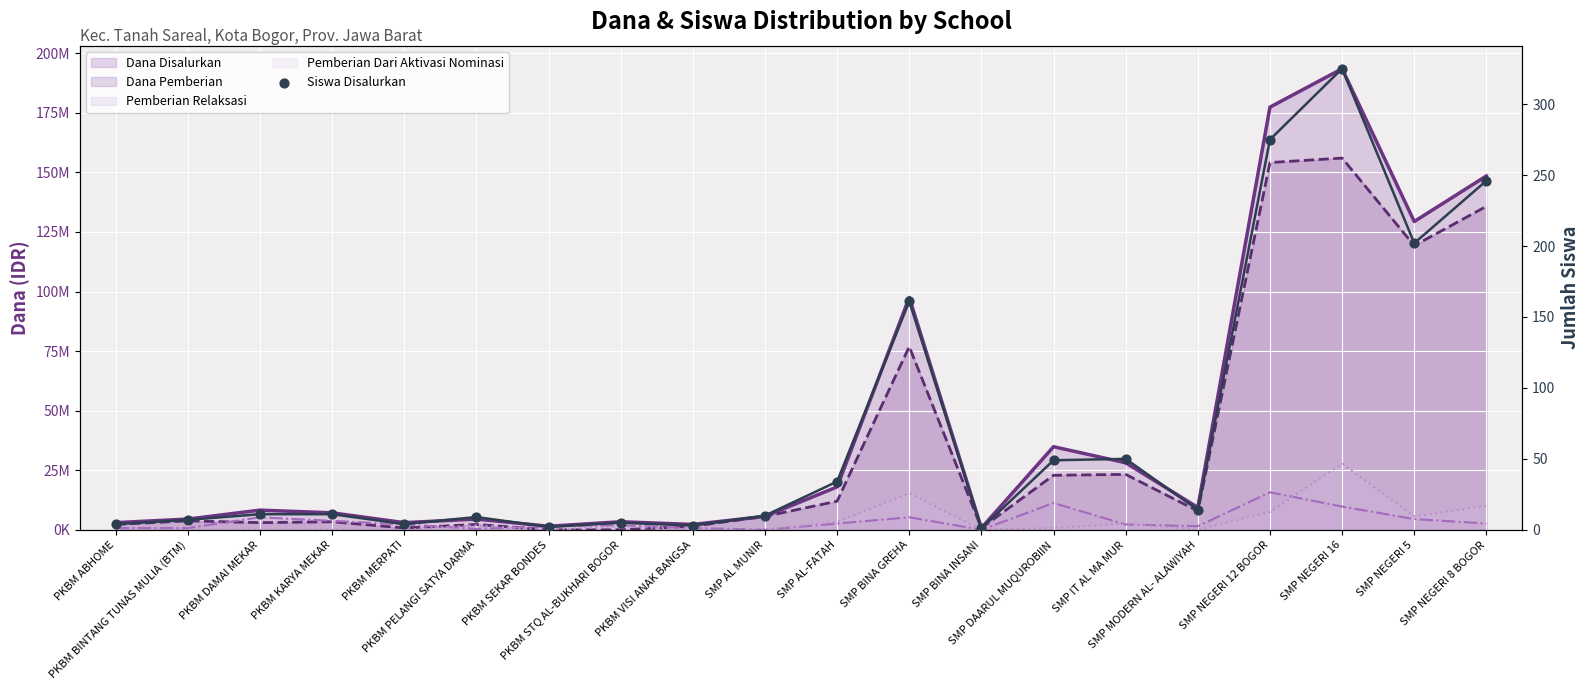

Which has a higher value, SMP DAARUL MUQUROBIIN or SMP AL-FATAH?

SMP DAARUL MUQUROBIIN